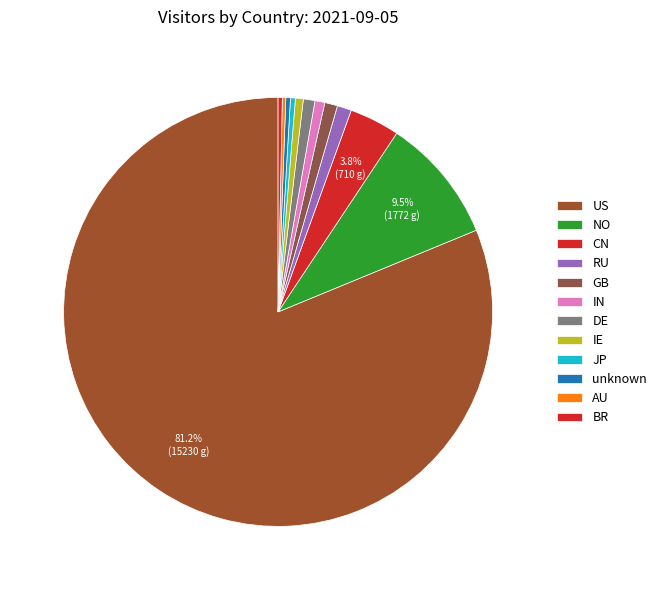

Rank the categories by value from lowest to highest.

AU, BR, unknown, JP, IE, IN, DE, GB, RU, CN, NO, US